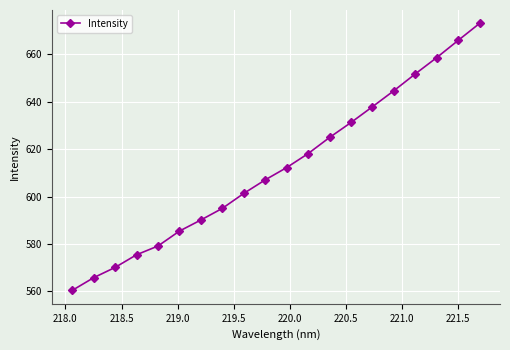

What is the difference between the second highest and minimum values?

105.5